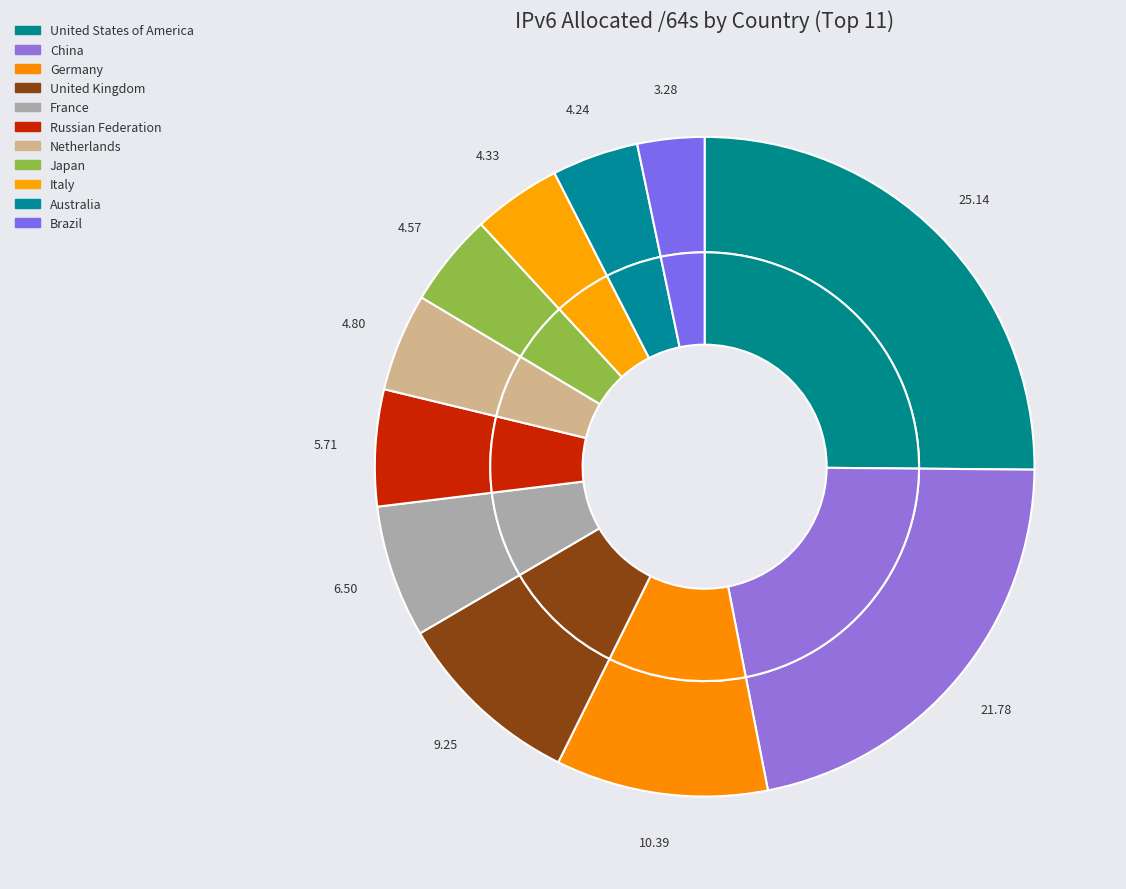

Do Japan and Germany together represent more than half of the pie?

No